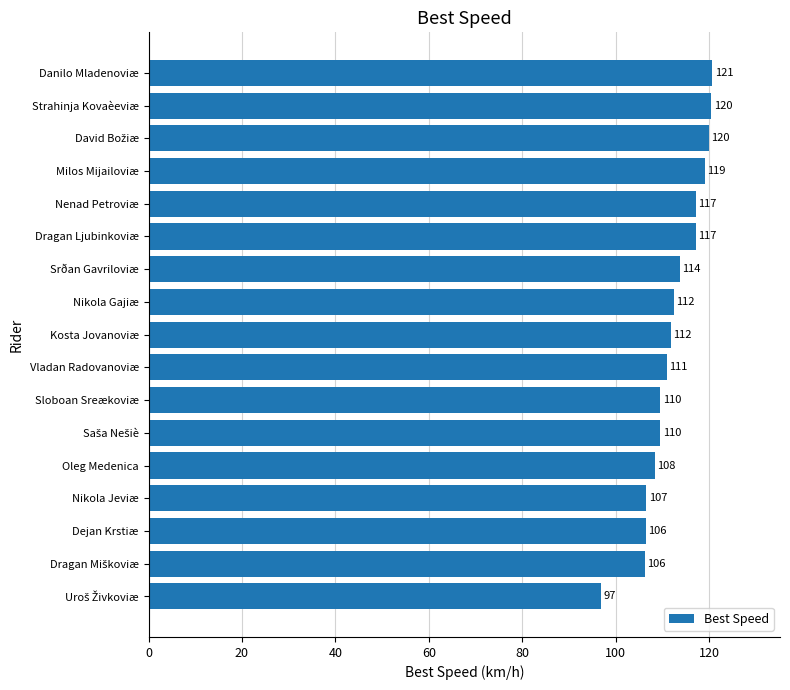

What is the minimum value shown in the chart?

96.8